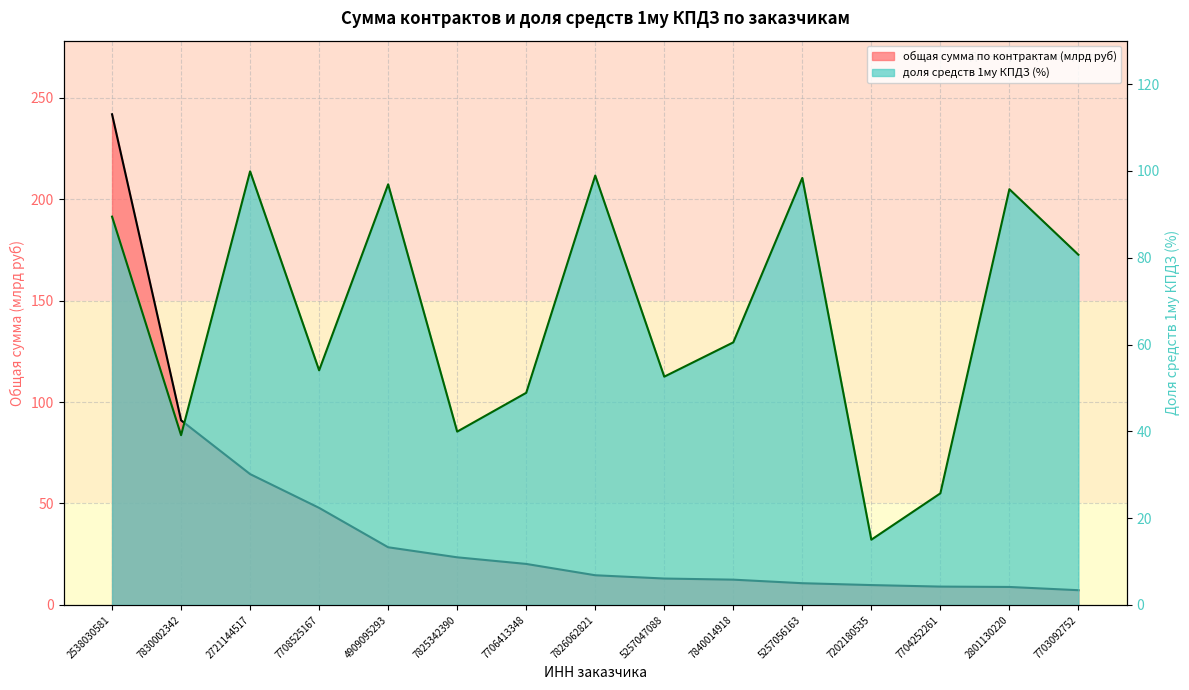

What is the label of the 1st point from the left?

2538030581